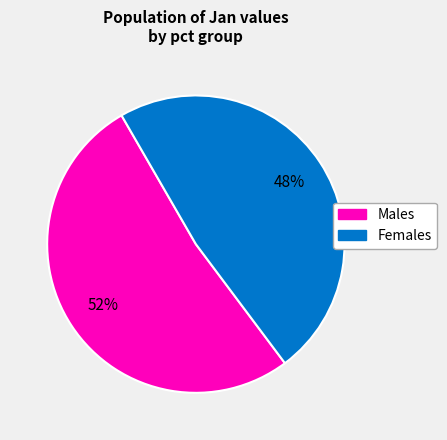

Is there a majority slice in this chart?

Yes